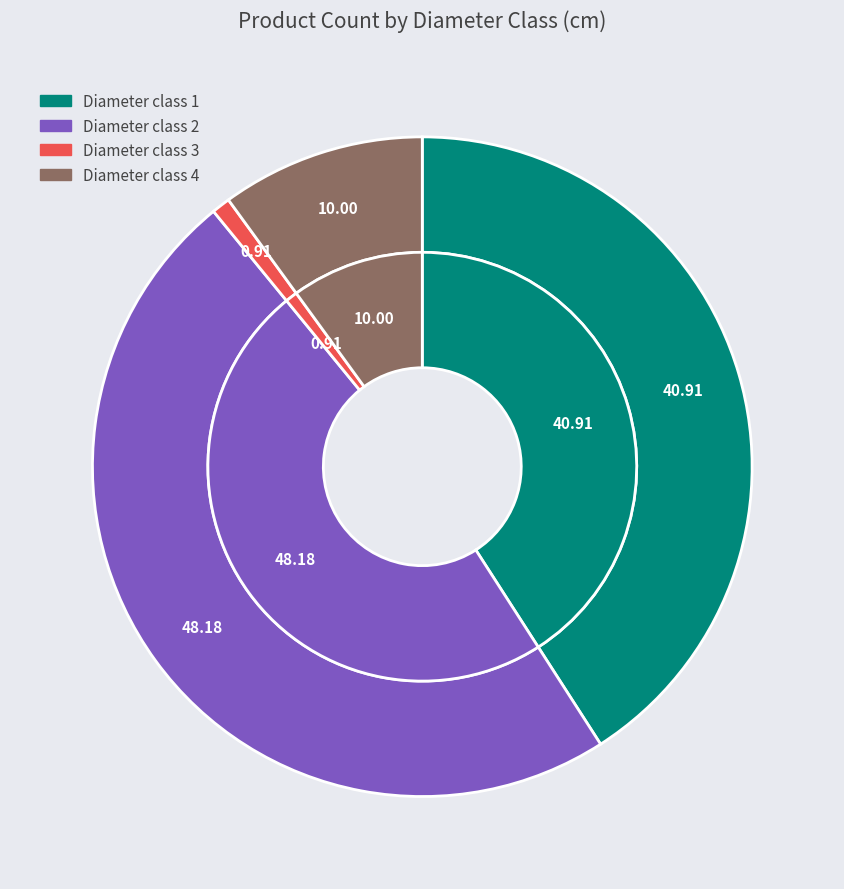

How many segments does this pie chart have?

4